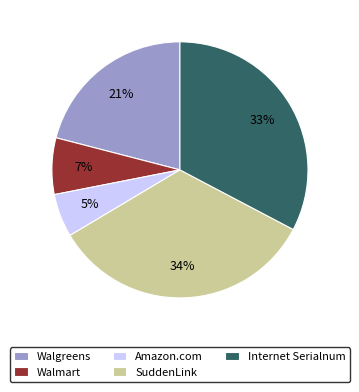

What is the ratio of the value at Internet Serialnum to the value at SuddenLink?

1.0